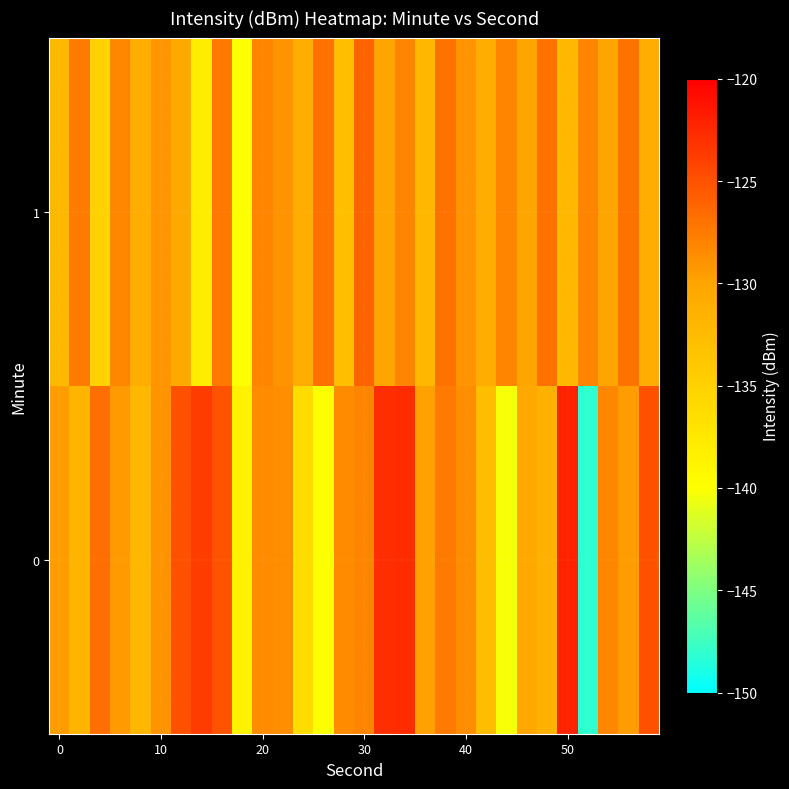

How many data points does each series have?

30